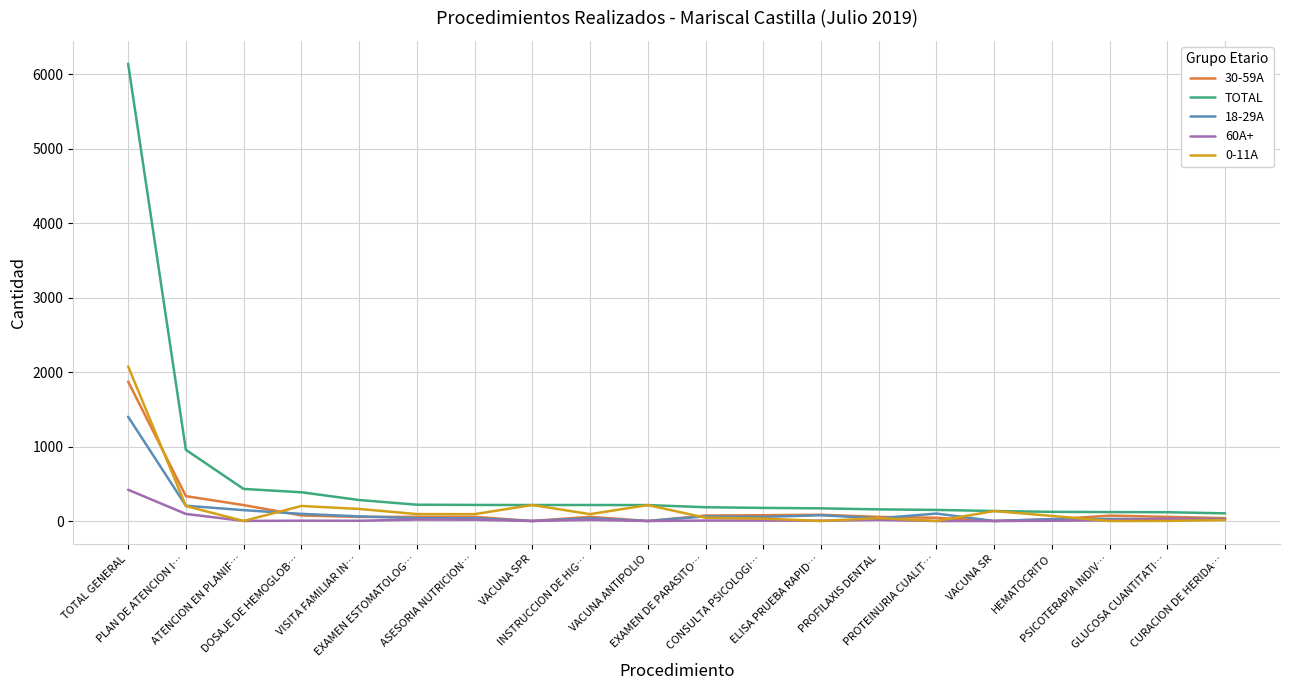

What is the sum of the 60A+ values at EXAMEN DE PARASITO… and VACUNA ANTIPOLIO?

6